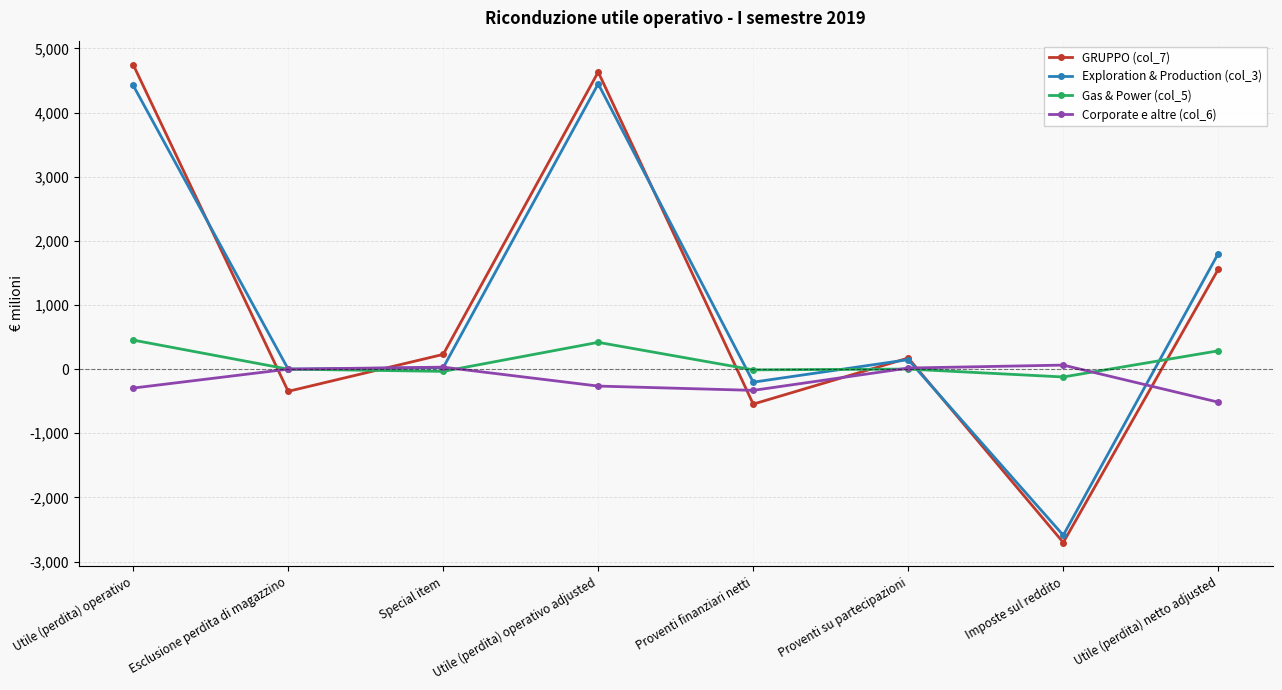

How many data points in Exploration & Production (col_3) are less than 148?

4